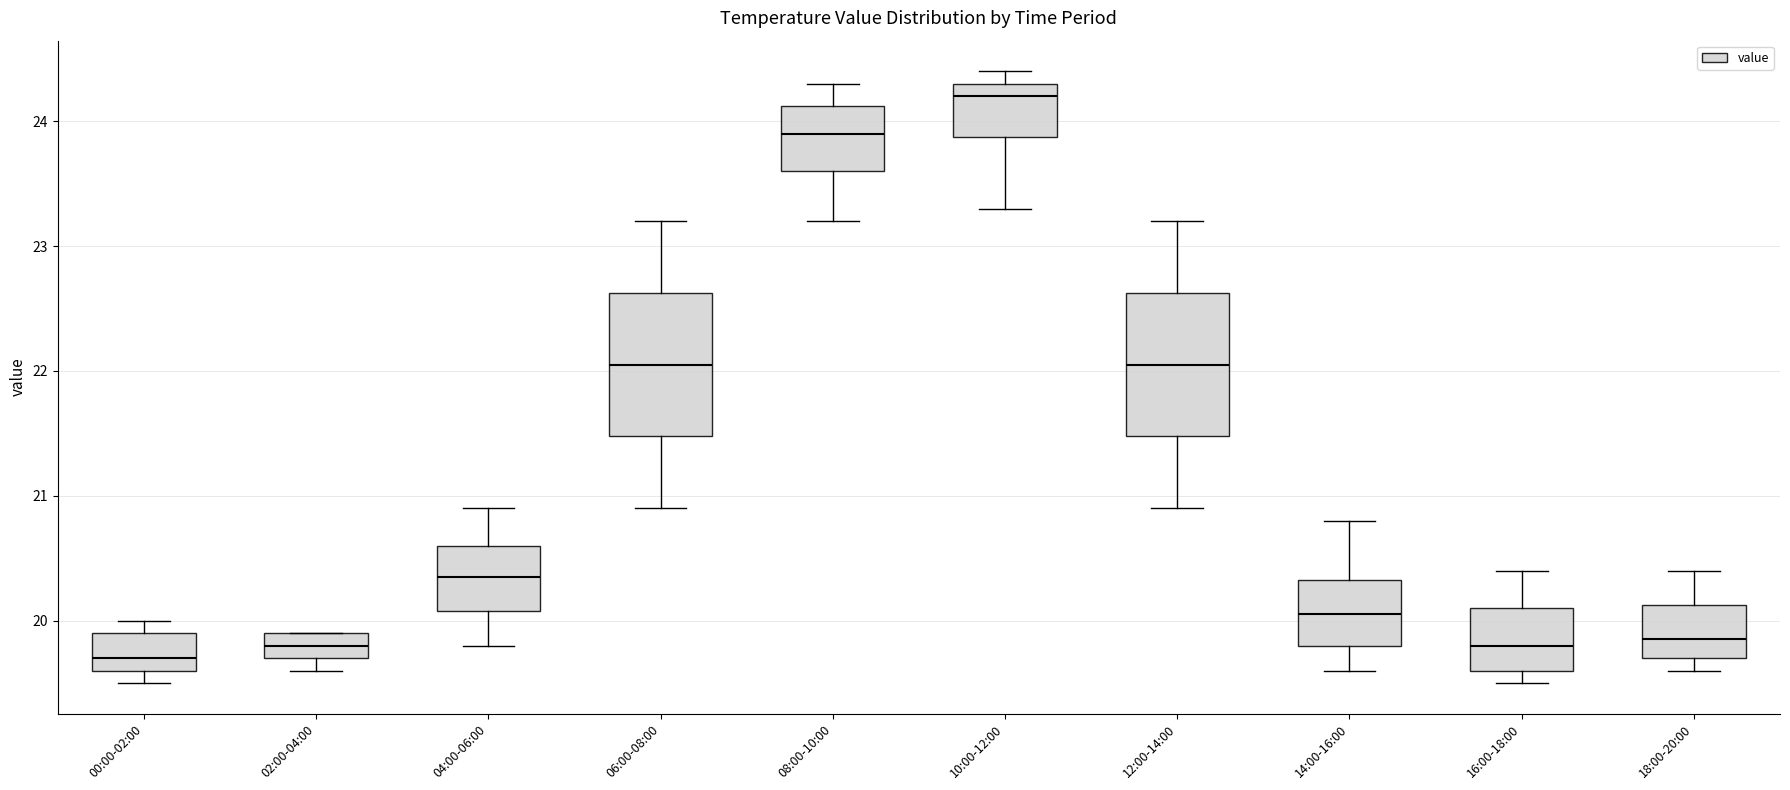

Which box's median line is the highest?

10:00-12:00